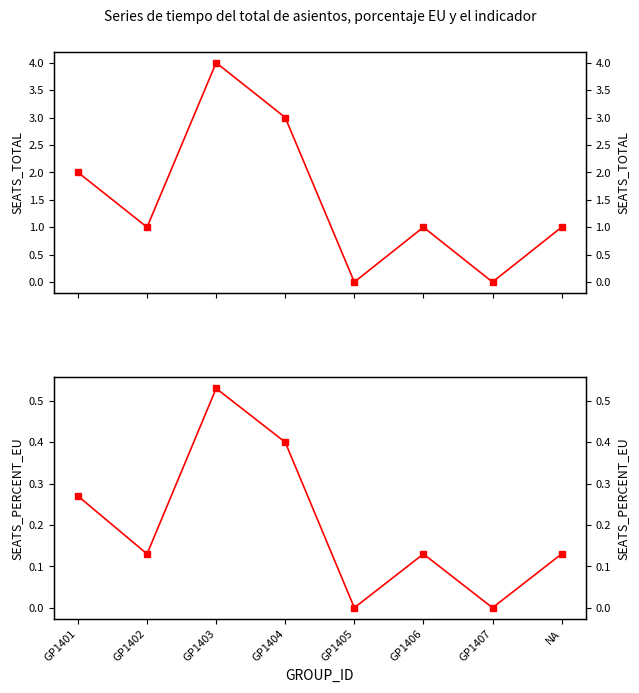

What value does the SEATS_PERCENT_EU series have at GP1406?

0.1